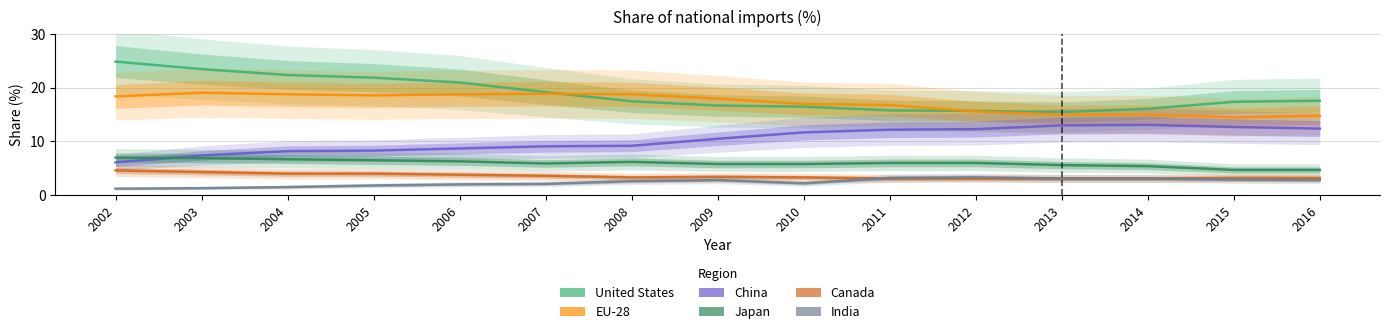

The value of EU-28 at 2016 is 10.2. True or false?

False